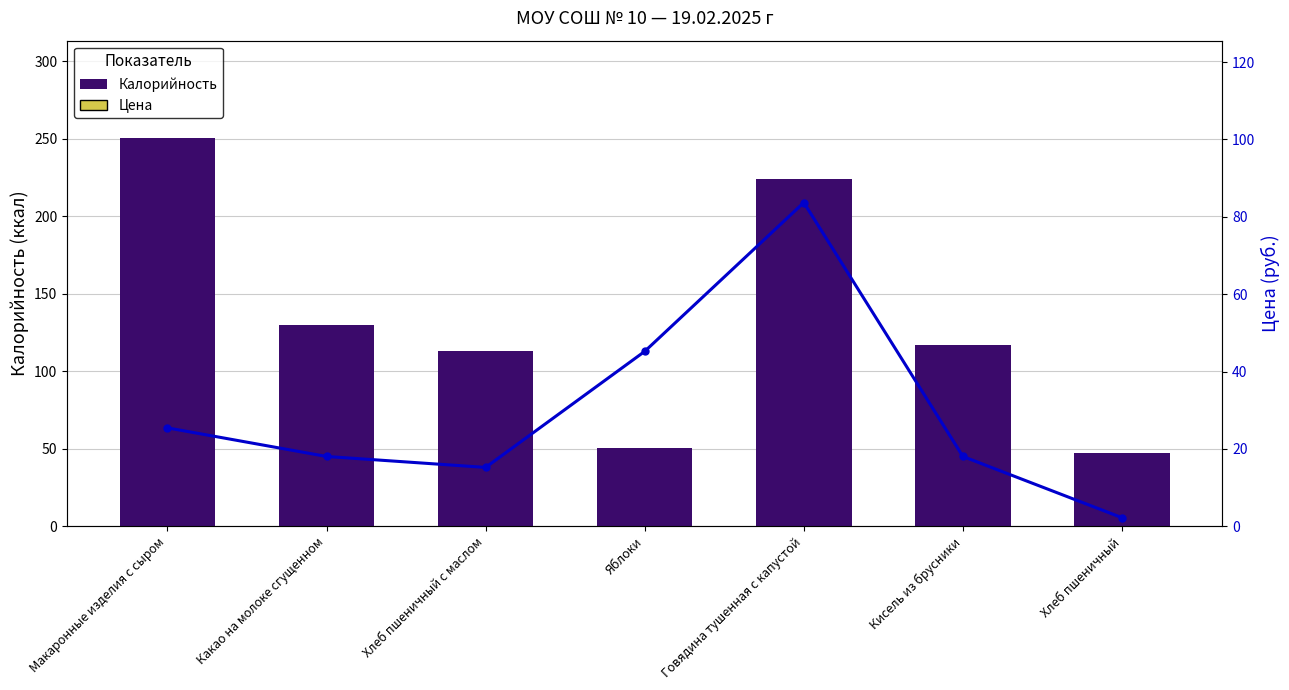

At which label is Цена closest to 42?

Яблоки